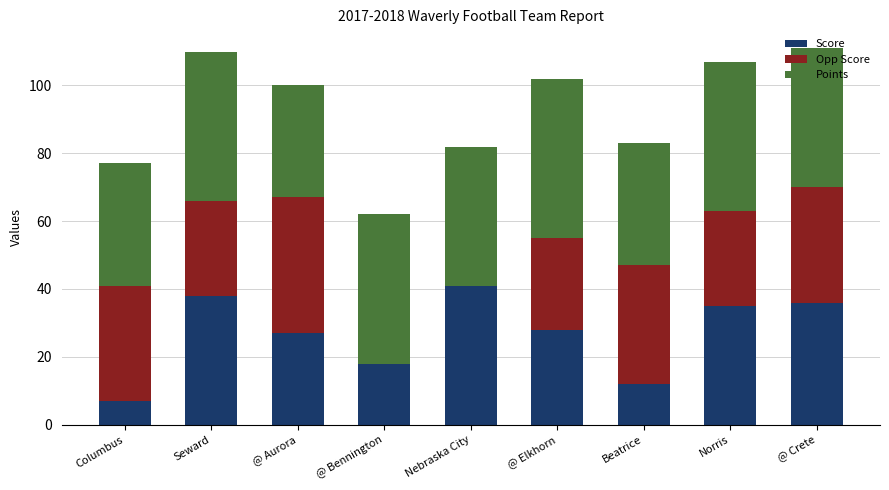

What is the maximum value for Score?

41